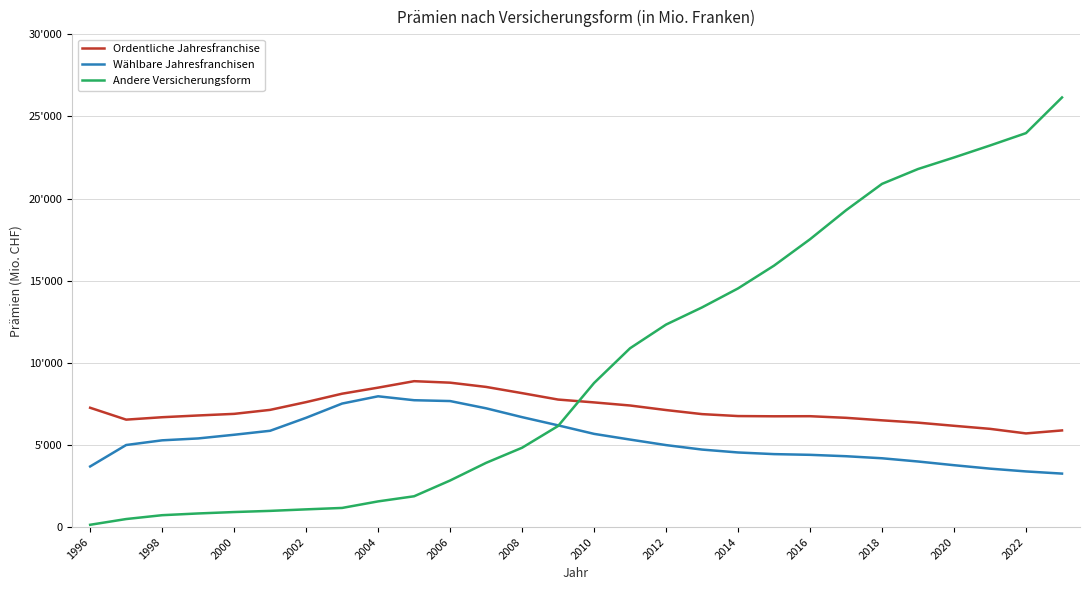

What are all the series names shown in the legend?

Ordentliche Jahresfranchise, Wählbare Jahresfranchisen, Andere Versicherungsform